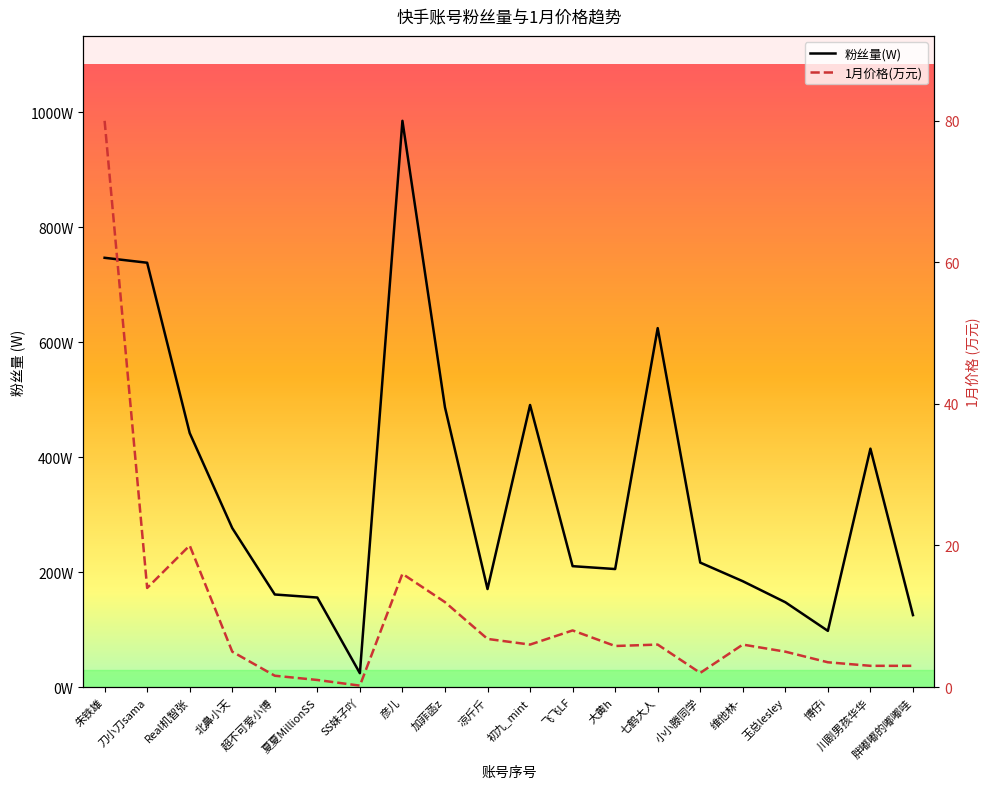

Reading right to left, what are all the values shown in this chart?

粉丝量(W): 胖嘟嘟的嘟嘟哇=125.2	川剧男孩华华=414.9	博仔i=97.8	玉总lesley=147.6	维他林-=184.2	小小滕同学=216.6	七鹤大人=624.7	大黄h=205.4	飞飞LF=210.4	初九_mint=490.9	凉斤斤=170.6	加菲菡z=486.9	彦儿=985.5	SS妹子吖=24.1	夏夏MillionSS=155.8	超不可爱小博=161.1	北鼻小天=276.7	Real机智张=442.1	刀小刀sama=738.5	朱铁雄=747.1
1月价格(万): 胖嘟嘟的嘟嘟哇=3.0	川剧男孩华华=3.0	博仔i=3.5	玉总lesley=5.0	维他林-=6.0	小小滕同学=2.0	七鹤大人=6.0	大黄h=5.8	飞飞LF=8.0	初九_mint=6.0	凉斤斤=6.8	加菲菡z=12.0	彦儿=16.0	SS妹子吖=0.2	夏夏MillionSS=1.0	超不可爱小博=1.6	北鼻小天=5.0	Real机智张=20.0	刀小刀sama=14.0	朱铁雄=80.0